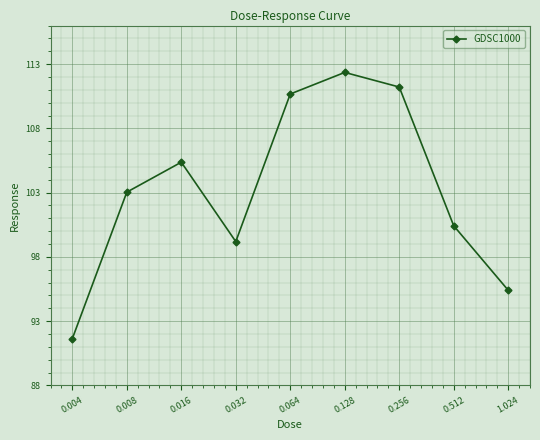

Approximately how many times larger is the value at 1.024 compared to 0.064?

0.9